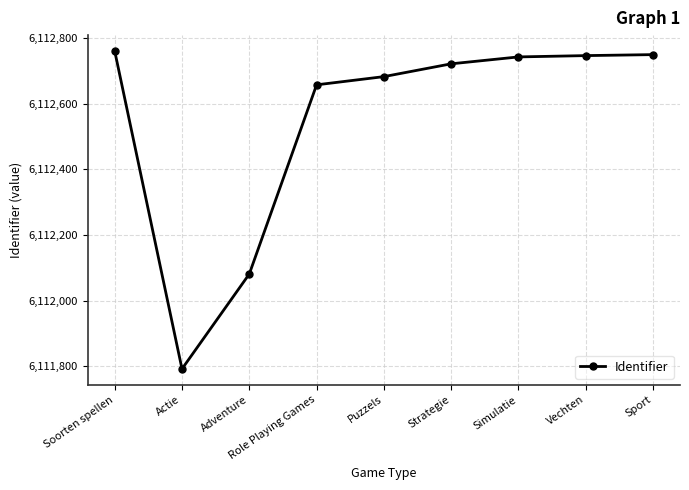

What is the average value?

6112548